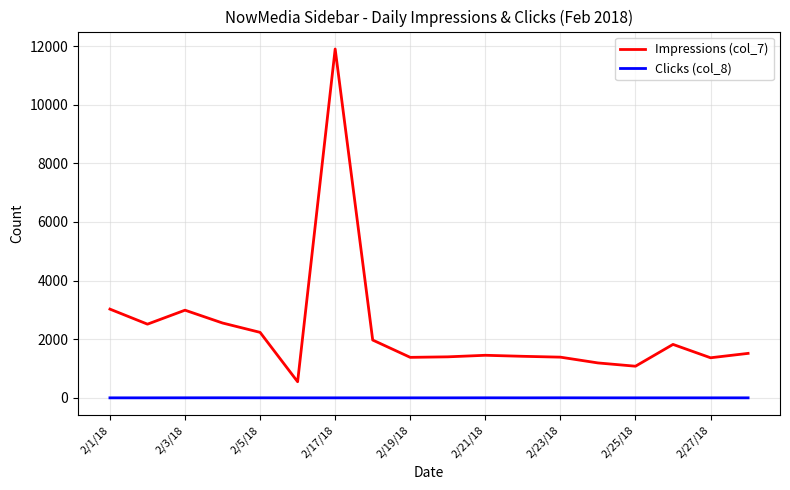

What is the lowest value of the Impressions (col_7) series?

549